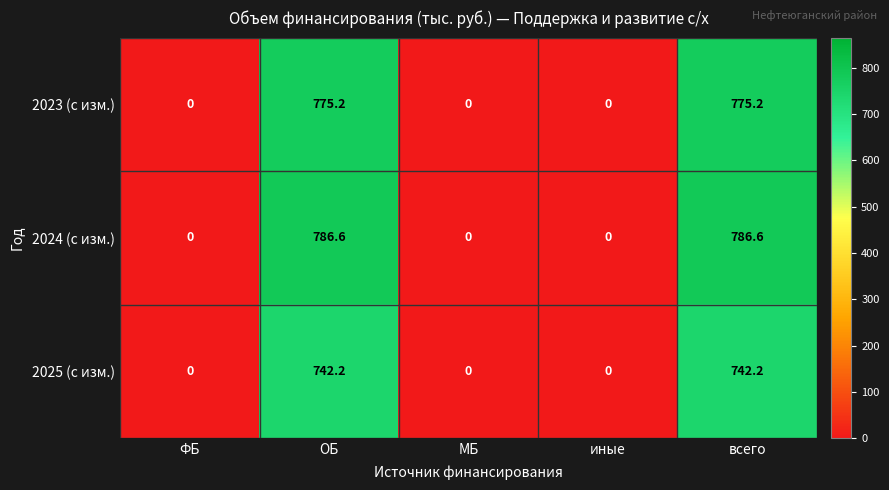

Which series has the largest total across all categories?

2024 (с изм.)